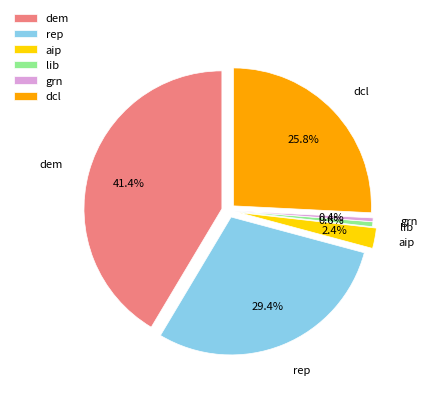

What is the largest slice in the pie chart?

dem